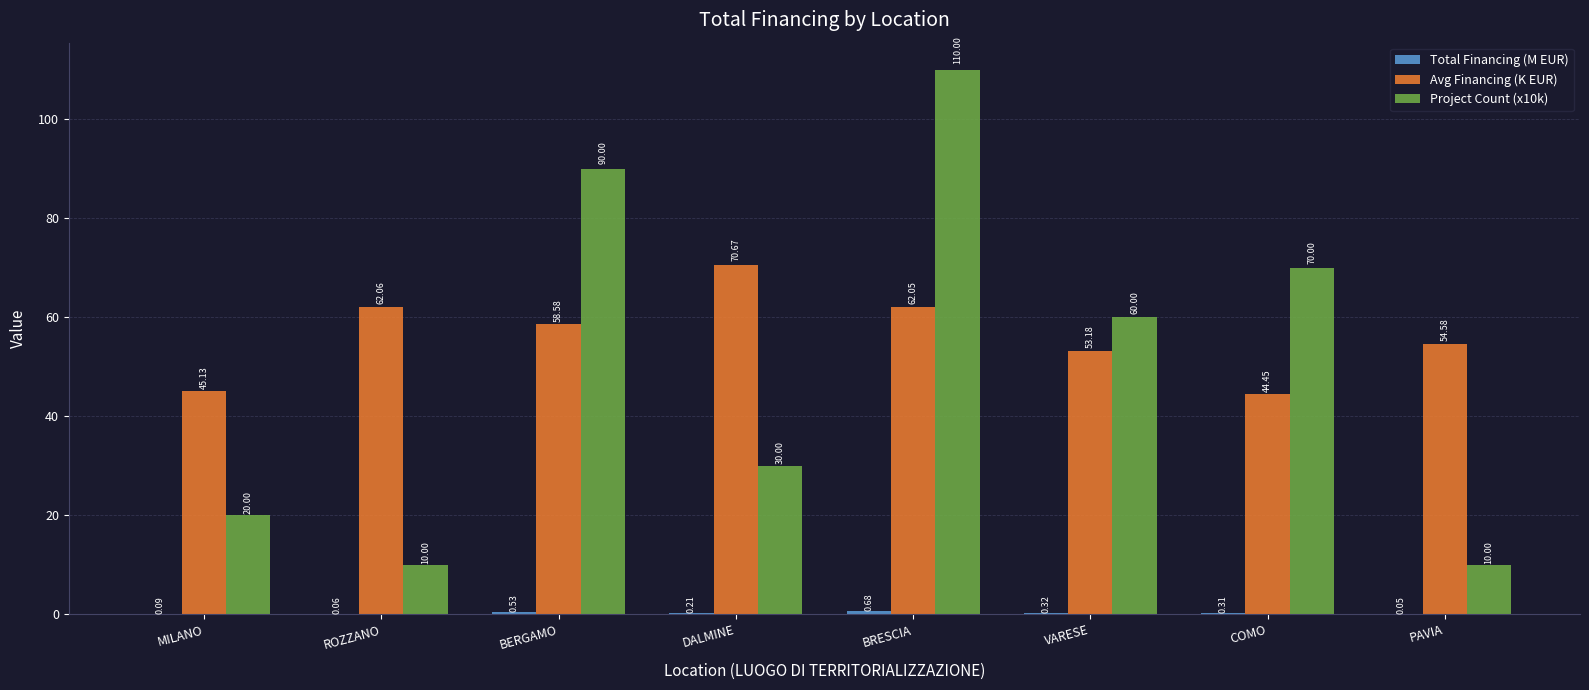

Where does the Avg Financing (K EUR) series first go above 58?

ROZZANO